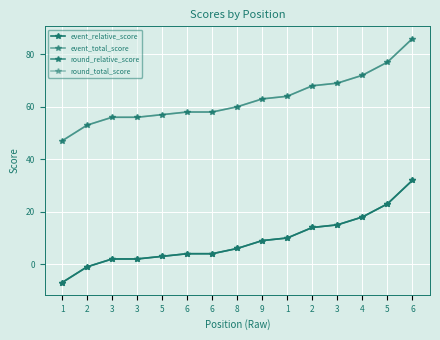

What is the sum of the round_total_score values at 9 and 6?

149